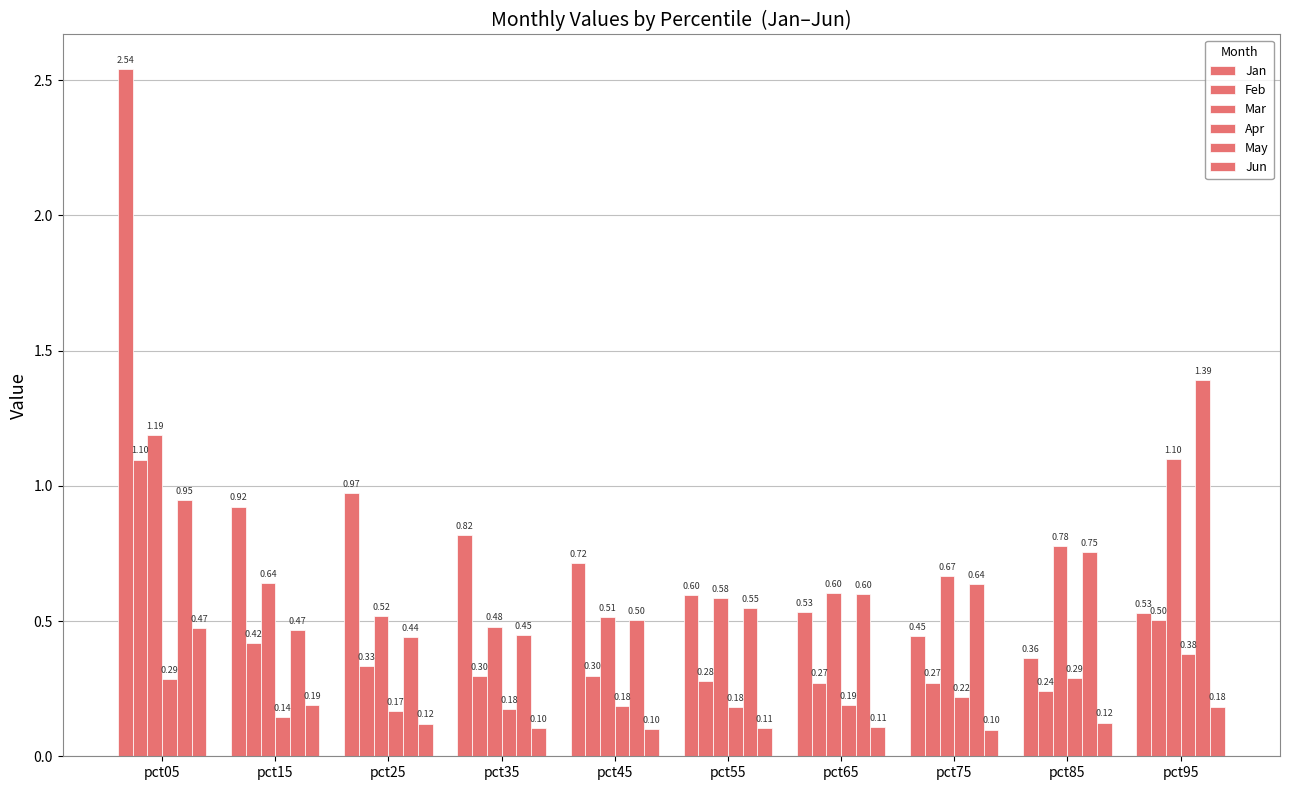

How many groups of bars are there?

10